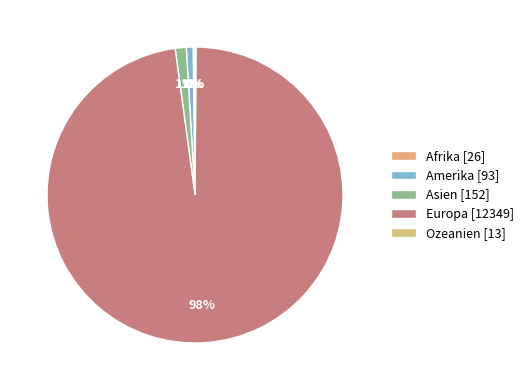

To the nearest percent, what portion does Asien represent?

1%